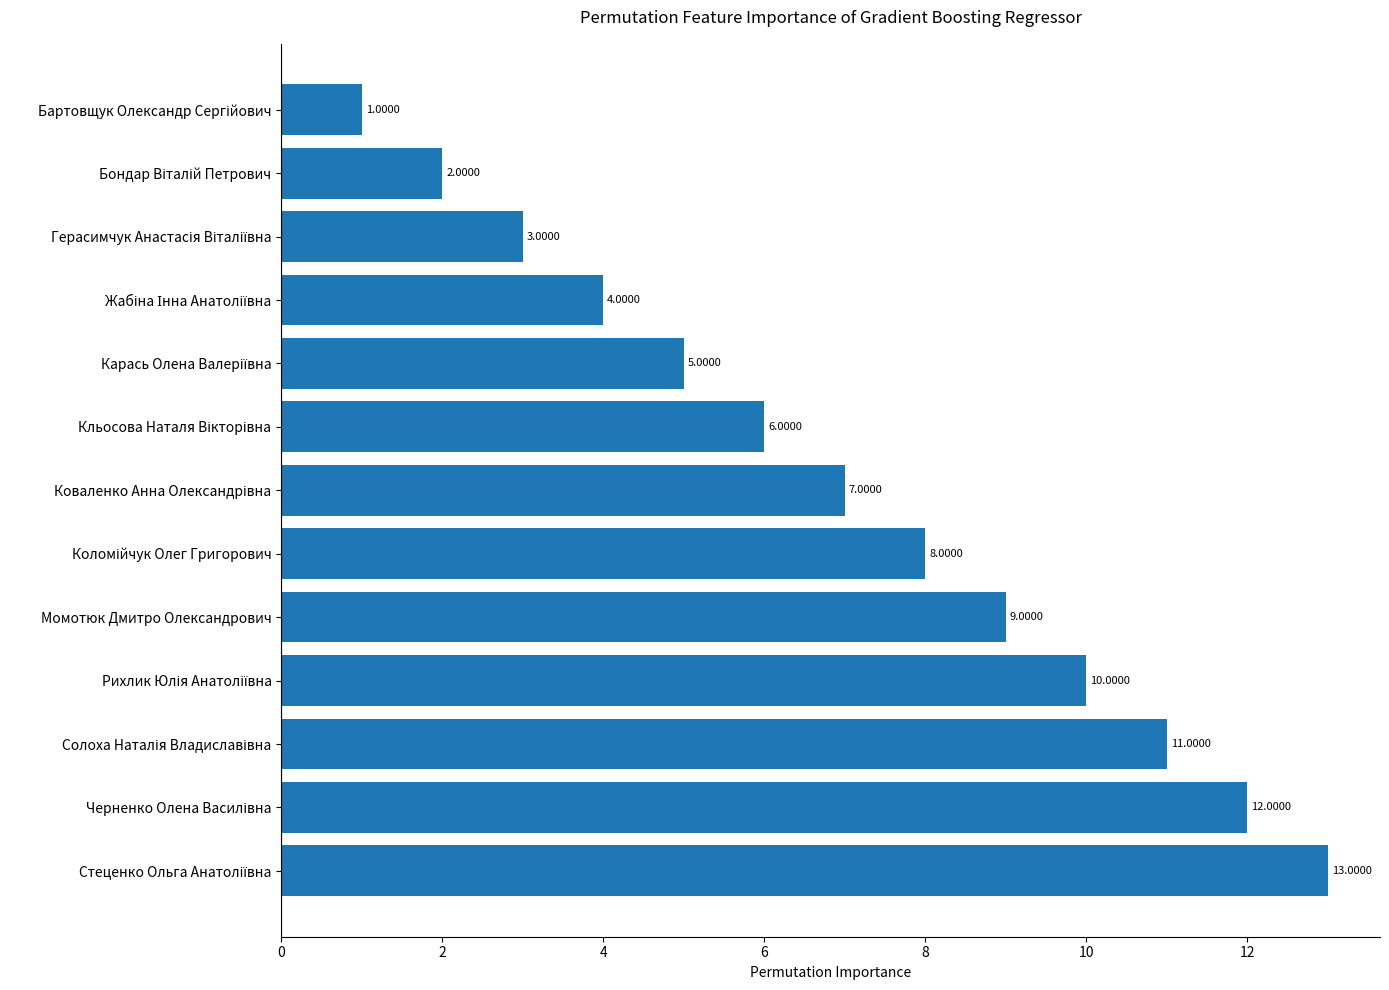

How many bars are there in total?

13